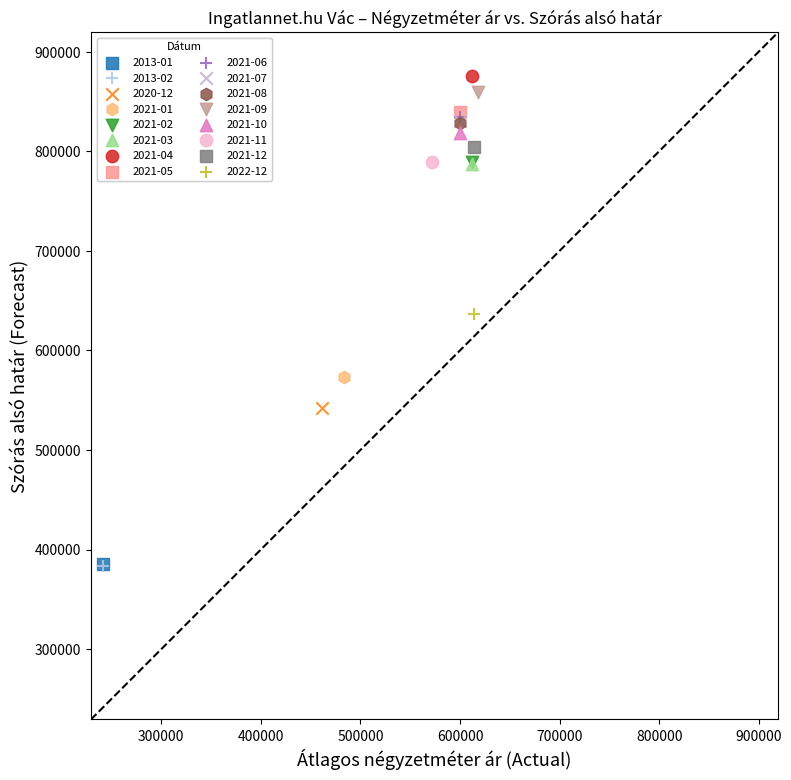

What are all the series names shown in the legend?

2013-01, 2013-02, 2020-12, 2021-01, 2021-02, 2021-03, 2021-04, 2021-05, 2021-06, 2021-07, 2021-08, 2021-09, 2021-10, 2021-11, 2021-12, 2022-12